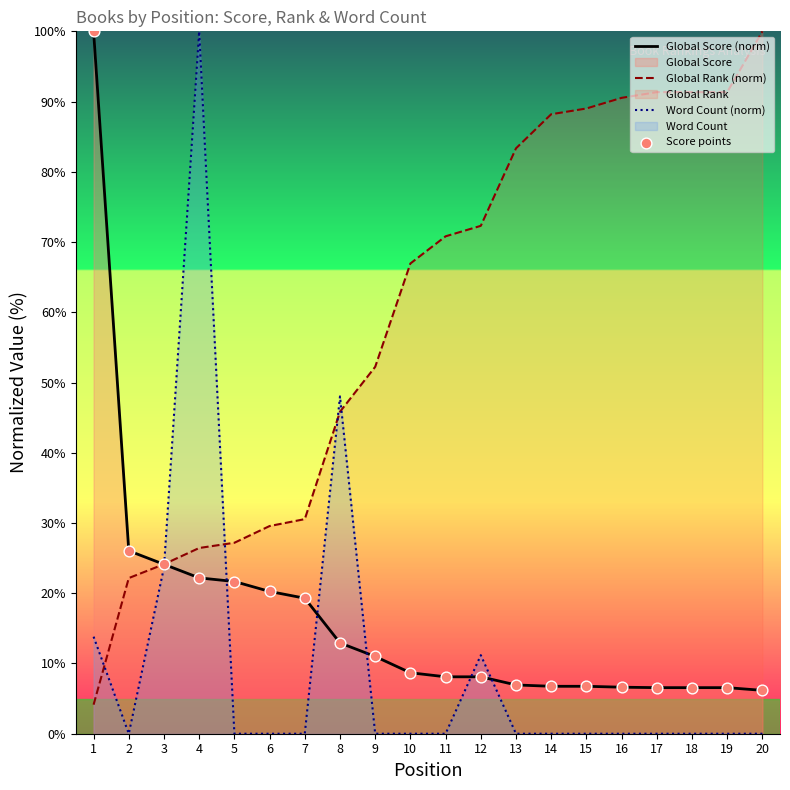

Which series contains the lowest Y value?

Word Count (norm)